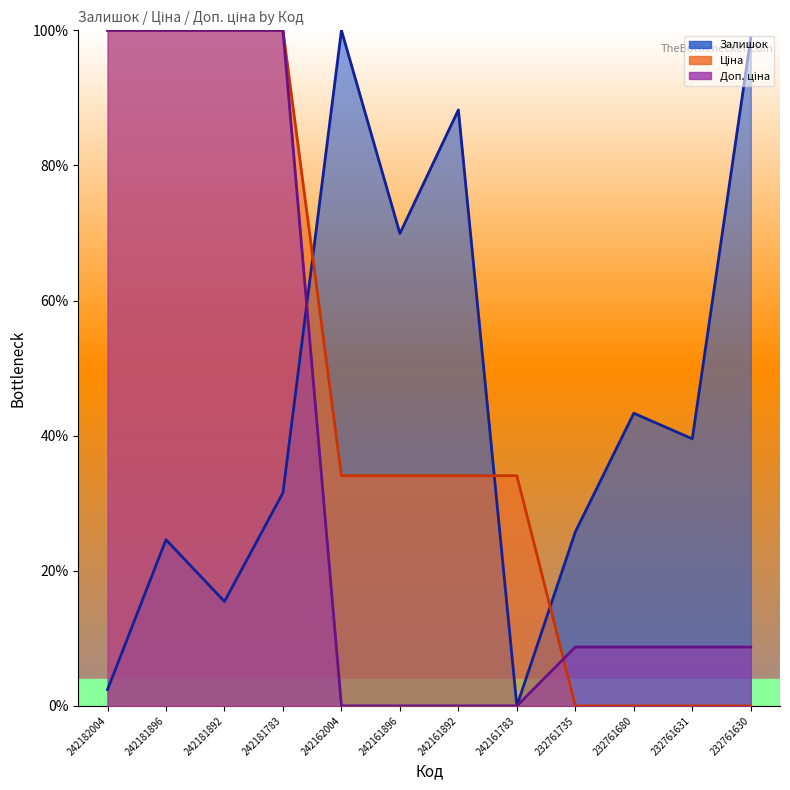

Reading left to right, transcribe all the data shown in this chart.

Залишок: 2.4	24.6	15.5	31.5	100.0	69.9	88.2	0.0	25.8	43.3	39.5	98.8
Ціна: 100.0	100.0	100.0	100.0	34.1	34.1	34.1	34.1	0.0	0.0	0.0	0.0
Доп. ціна: 100.0	100.0	100.0	100.0	0.0	0.0	0.0	0.0	8.7	8.7	8.7	8.7